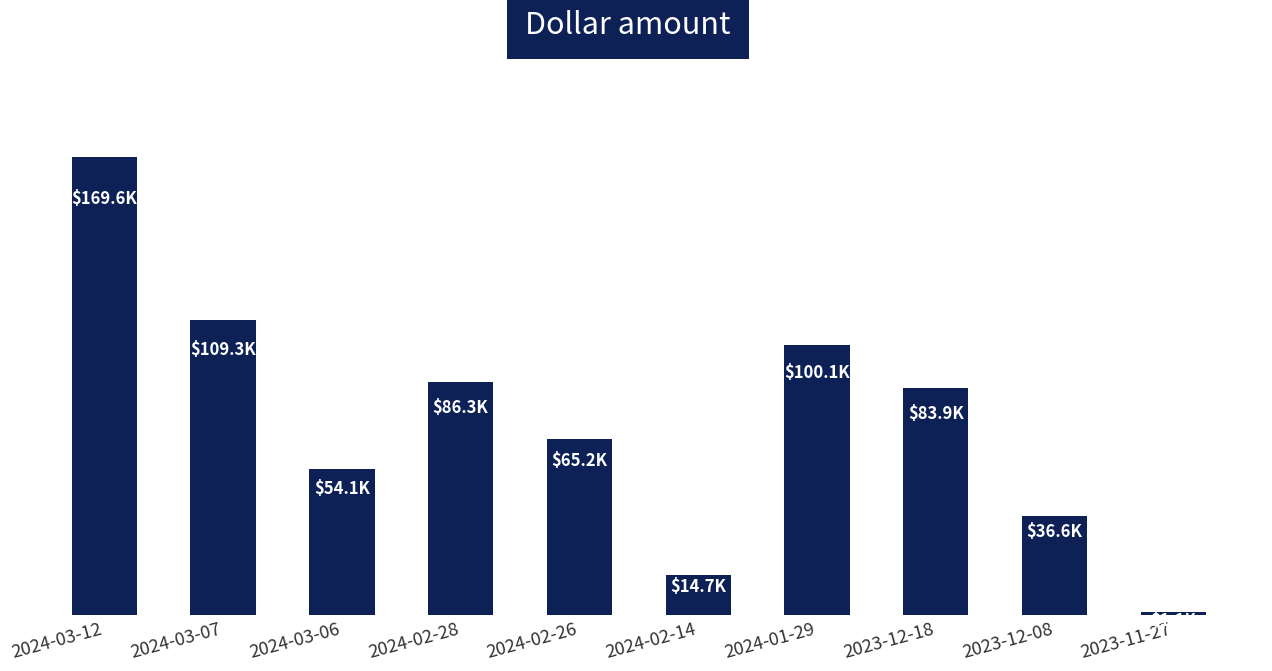

What is the difference between the maximum and minimum values?

168552